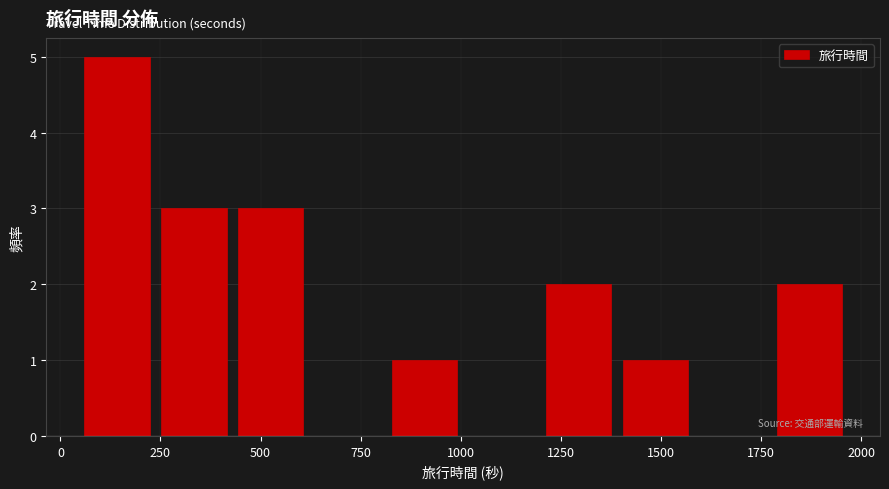

Read against the x-axis, roughly where is the centre of the tallest bar?

150